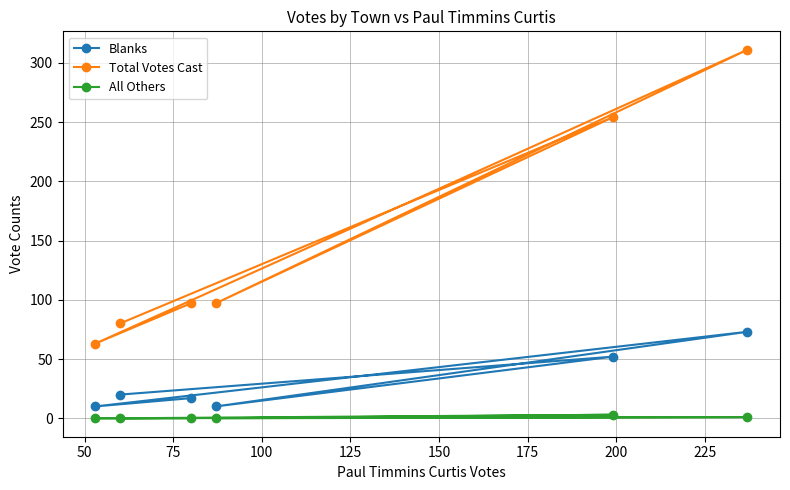

True or false: Total Votes Cast has more than 0 interior local peaks.

True